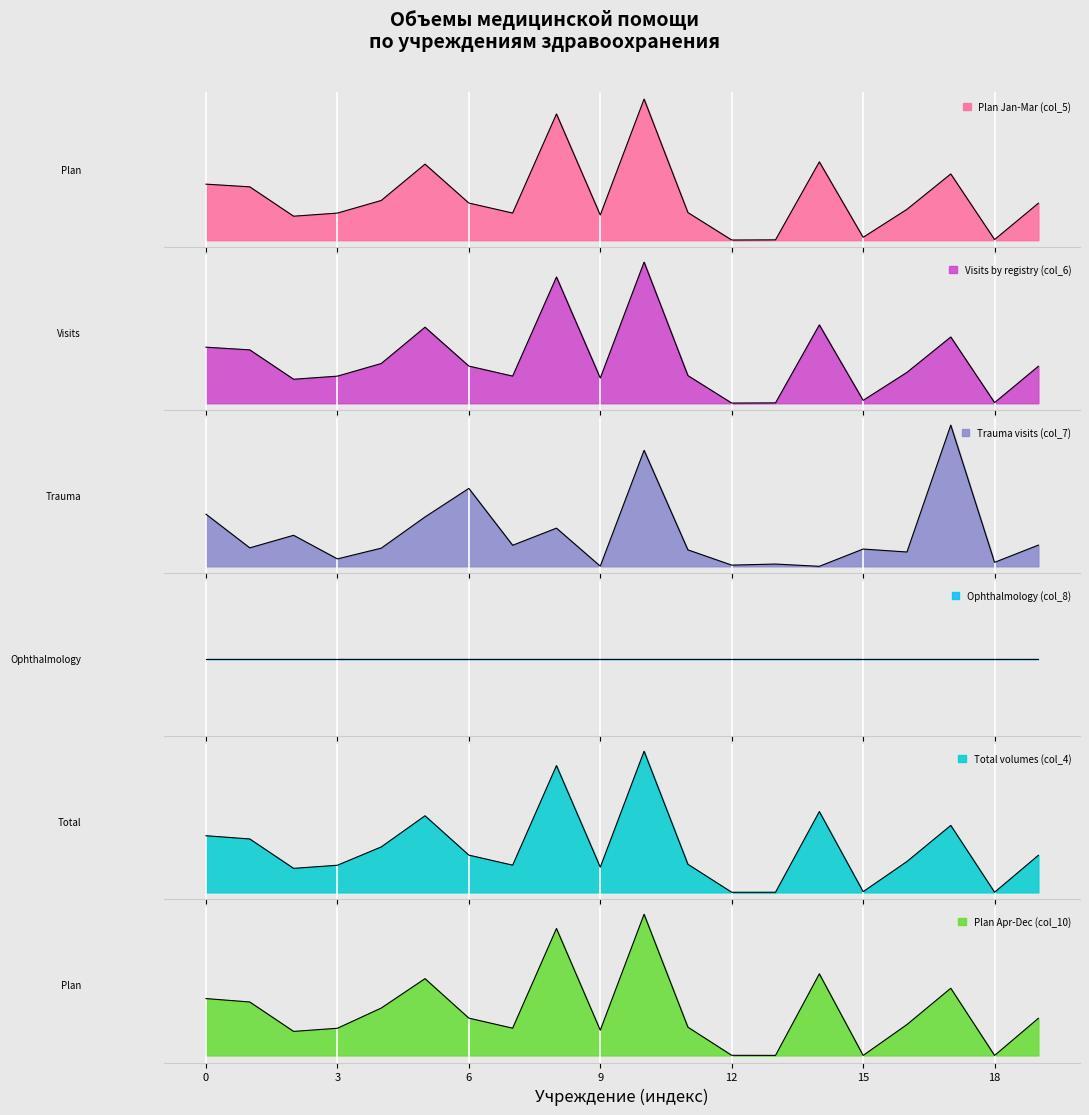

What is the maximum value for Plan Jan-Mar (col_5)?

13390